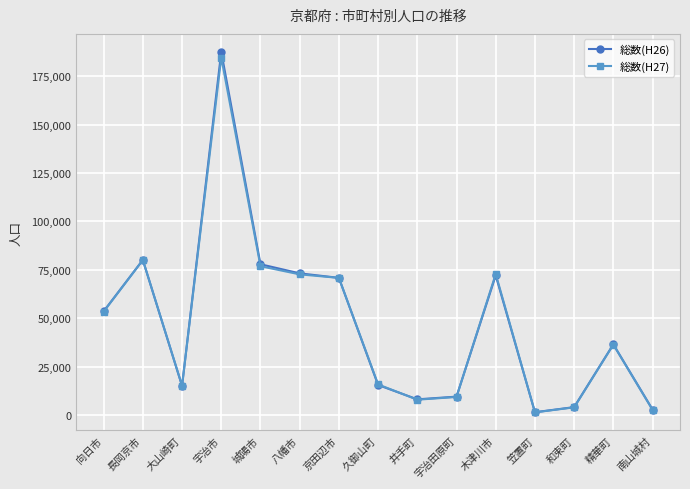

Is this an area chart (filled region under the line)?

No